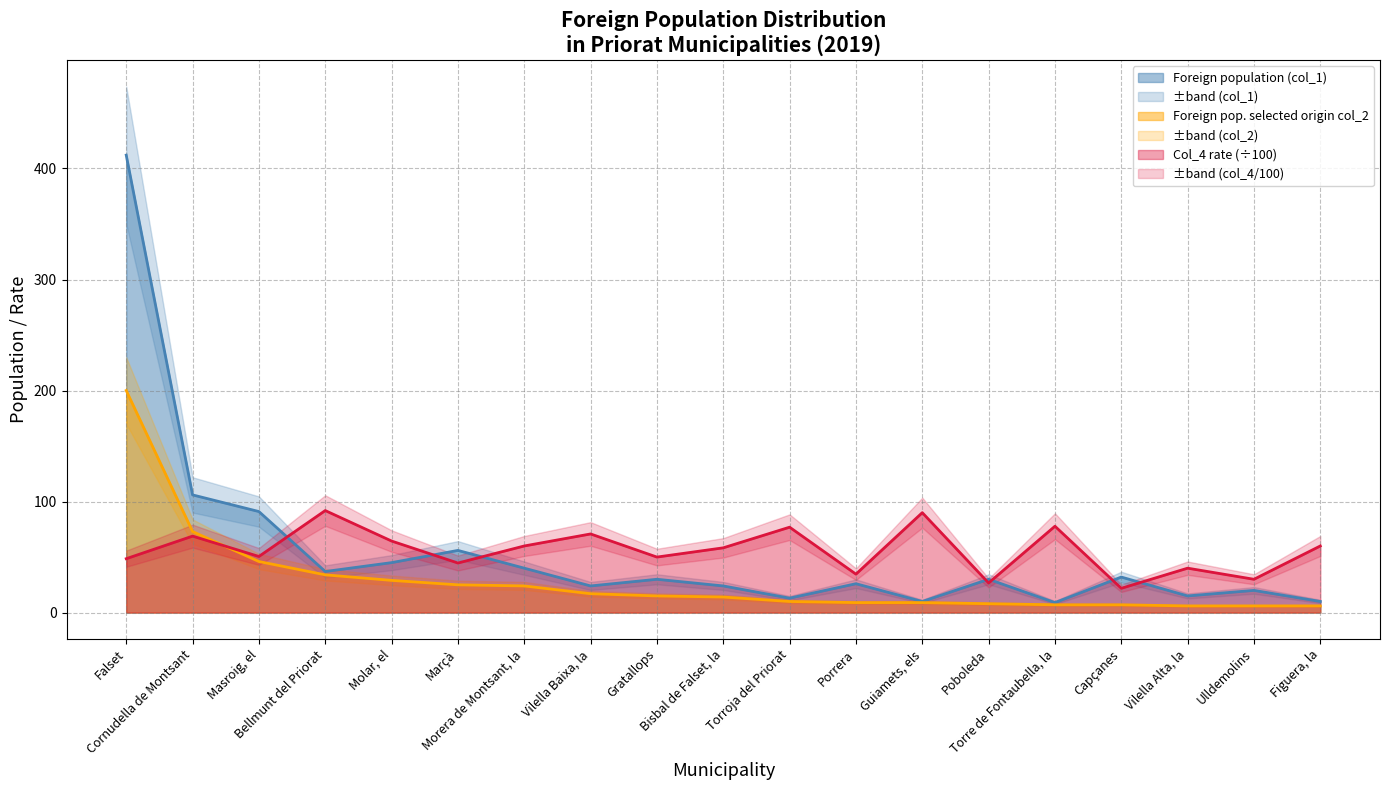

What is the value of the Col_4 rate point at the 11th from the left?

76.9